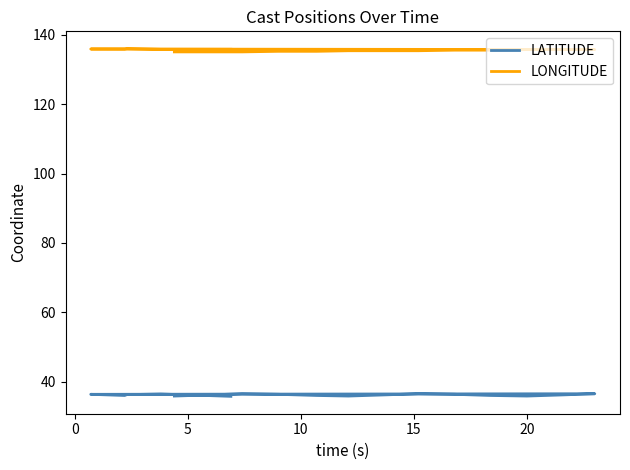

Is the value of LATITUDE at 12 greater than the value of LONGITUDE at 9?

No